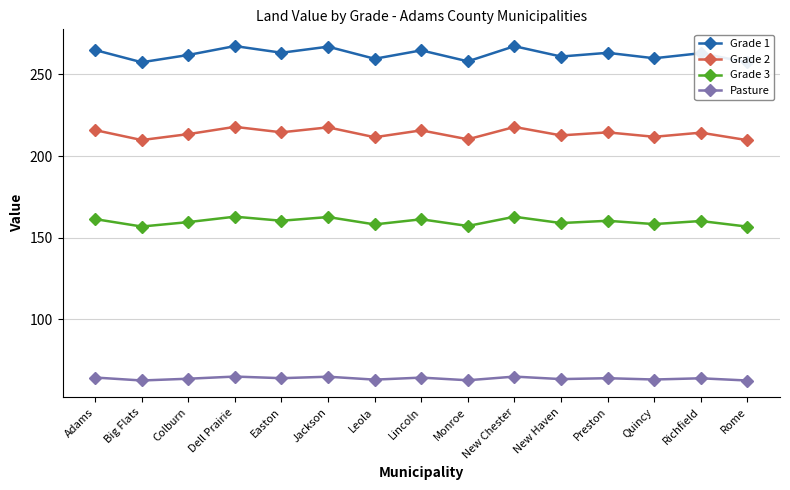

True or false: Grade 2 and Grade 3 intersect in this chart.

False